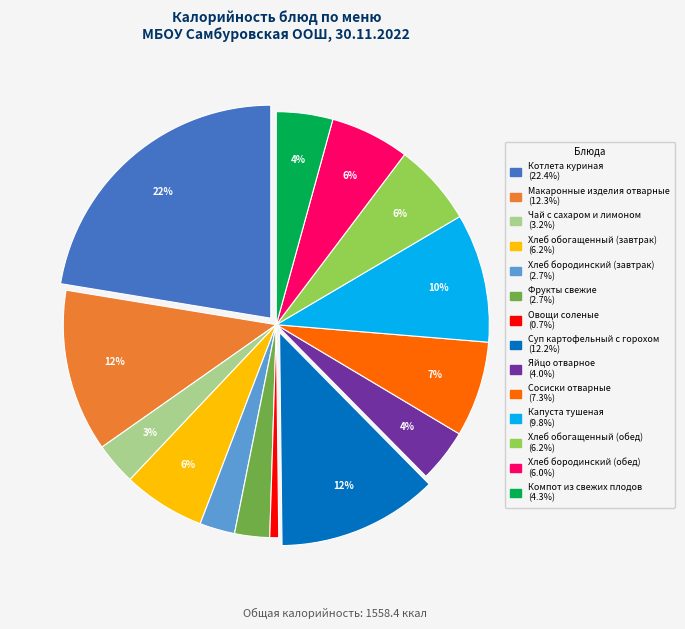

Is it true that Капуста тушеная is 10% of the pie?

True